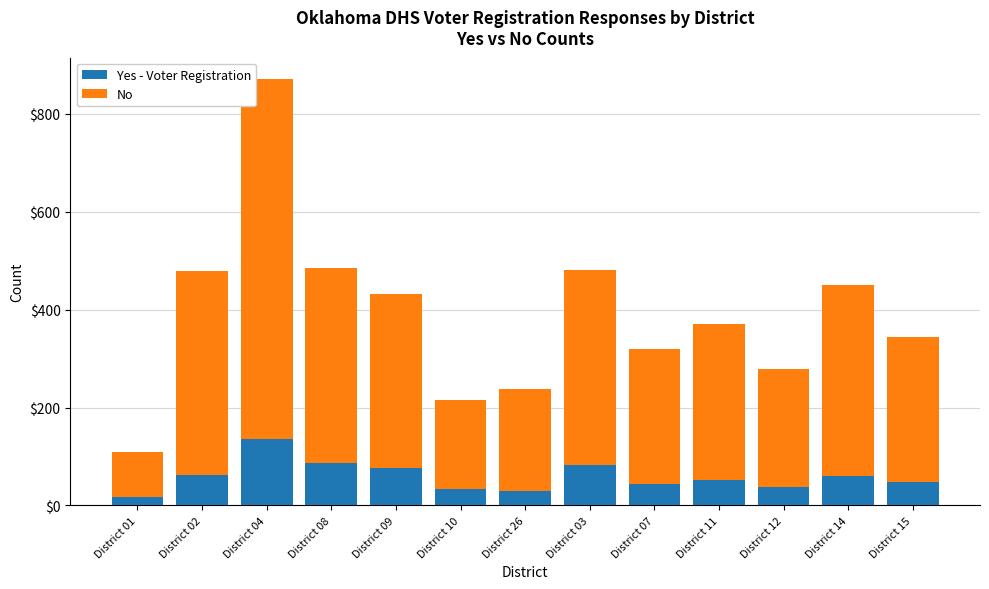

Which category has the highest value in the Yes - Voter Registration series?

District 04